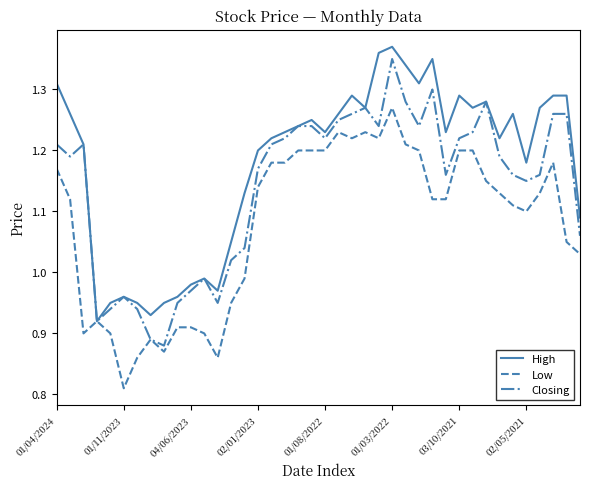

Is this an area chart (filled region under the line)?

No